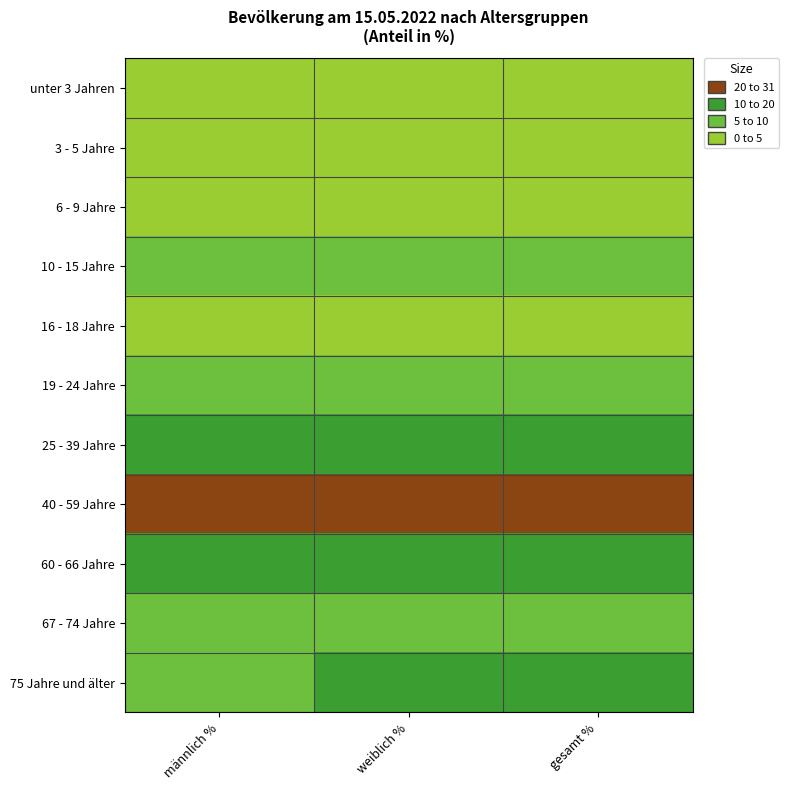

At which category is the sum across all series the highest?

weiblich %